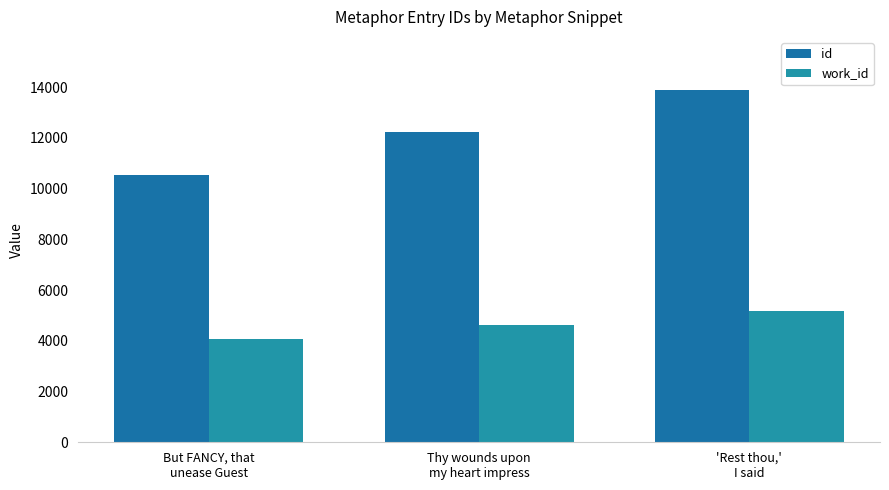

What is the greatest value displayed?

13894